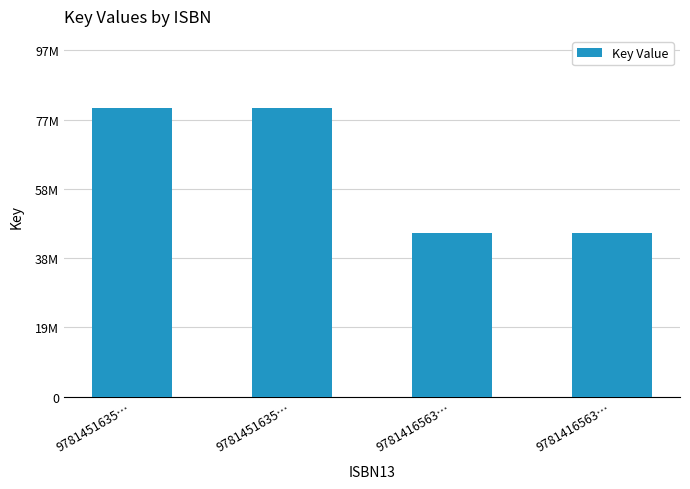

What is the change in value from 9781451635… to 9781416563…?

-35162226